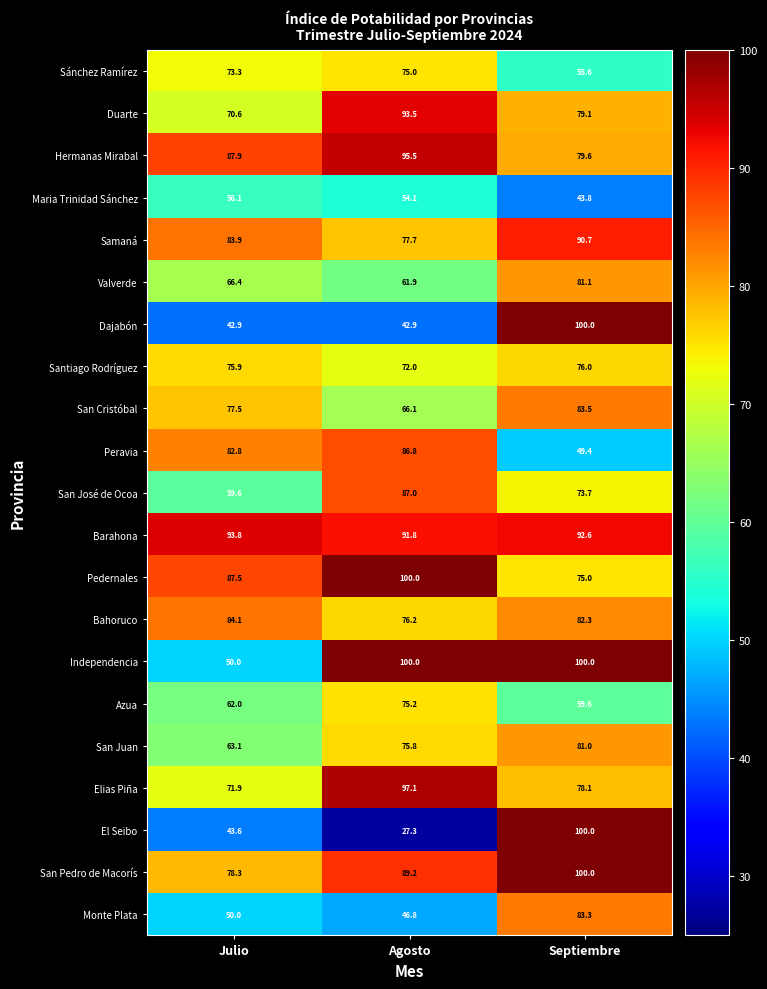

At which label is Samaná closest to 84?

Julio